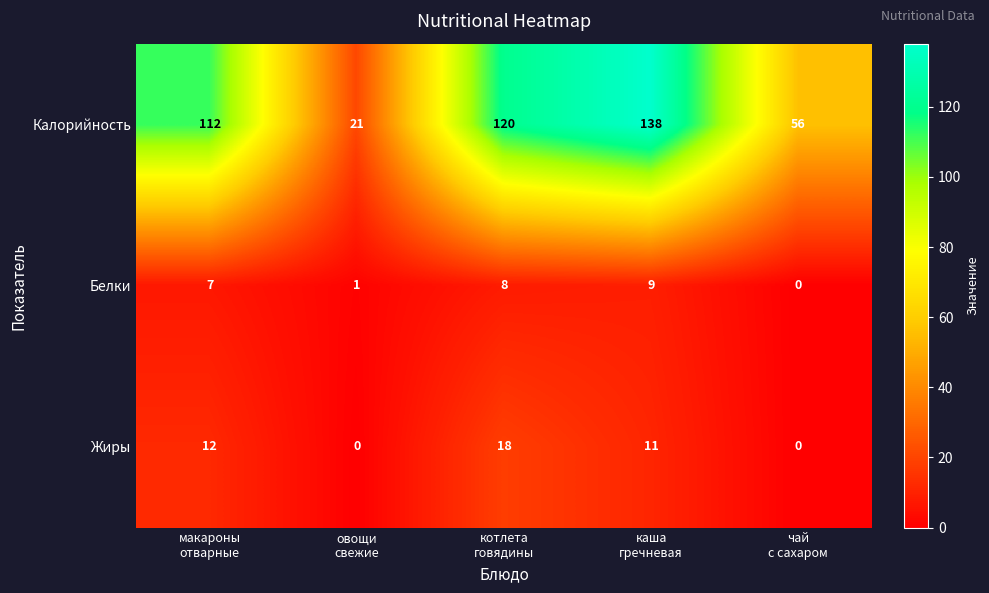

What is the total value across all series at макароны
отварные?

131